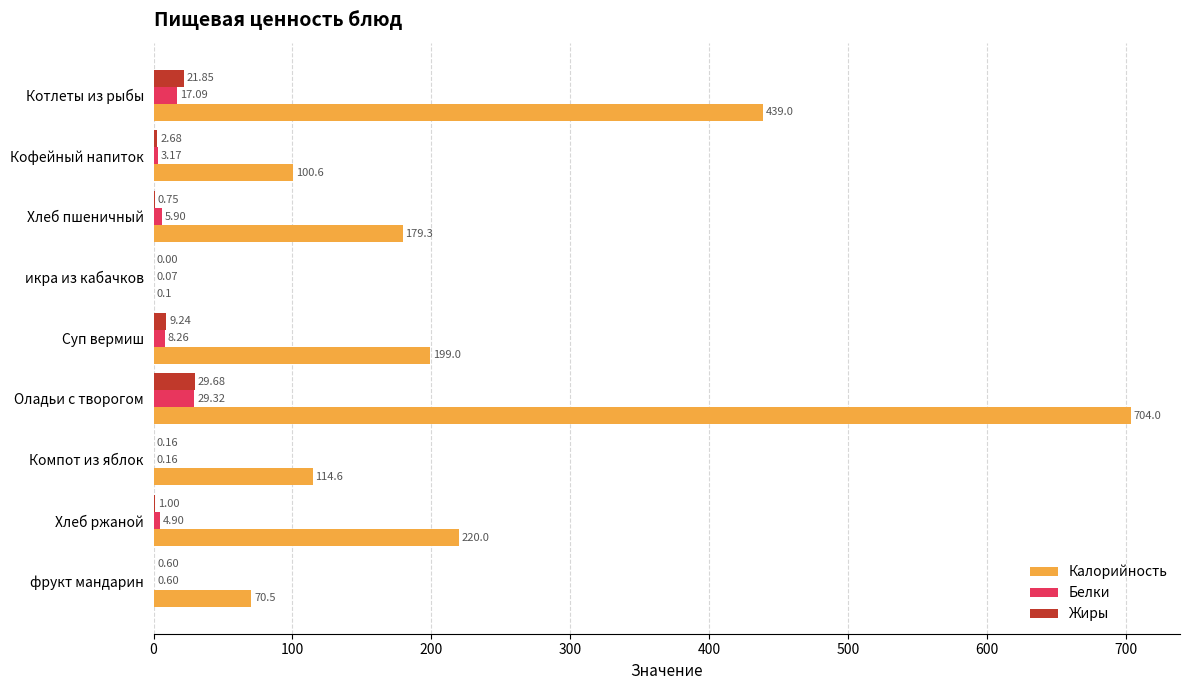

What is the sum of all Жиры values?

66.0